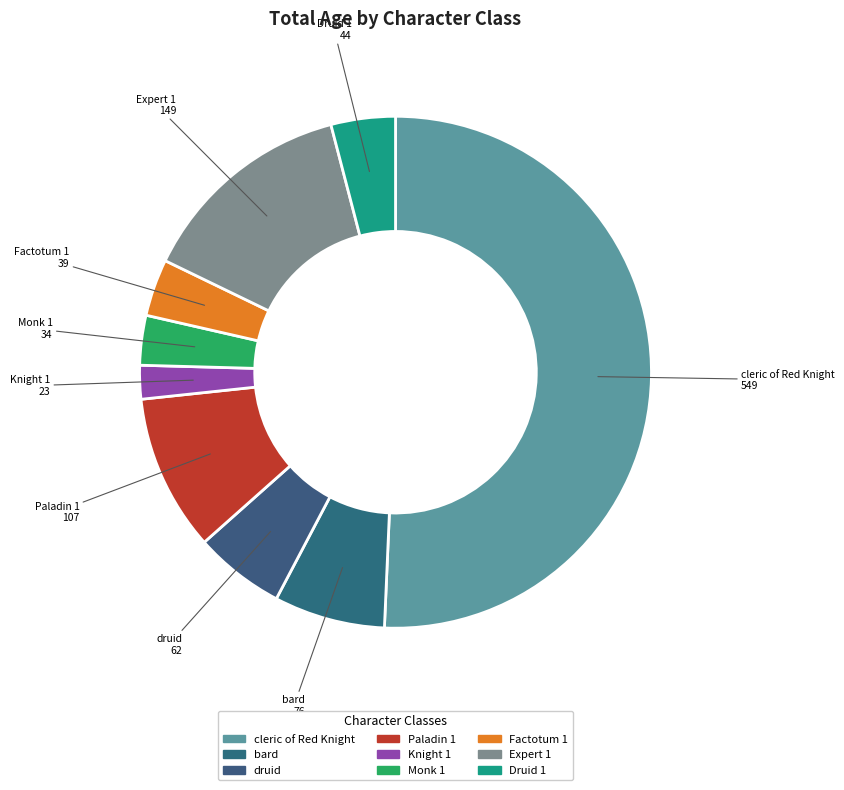

Which category has the biggest portion of the pie?

cleric of Red Knight